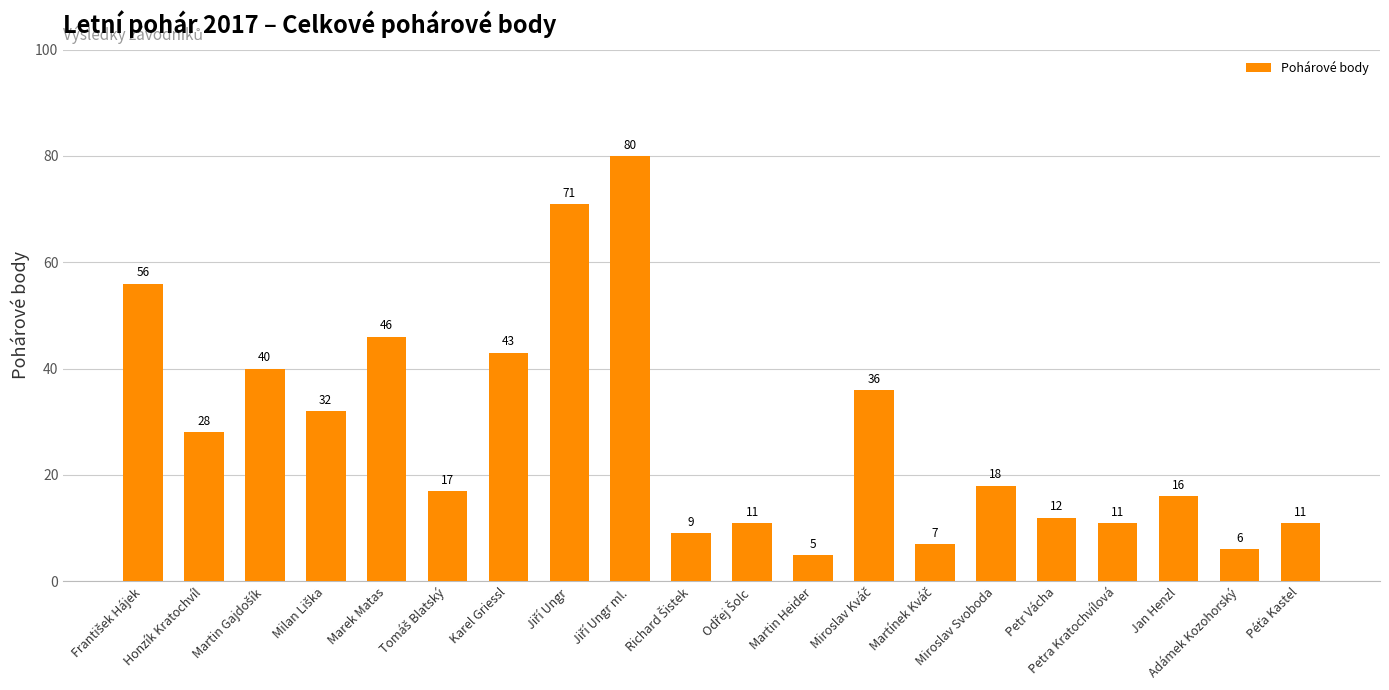

What is the sum of the values at Marek Matas and Martin Heider?

51